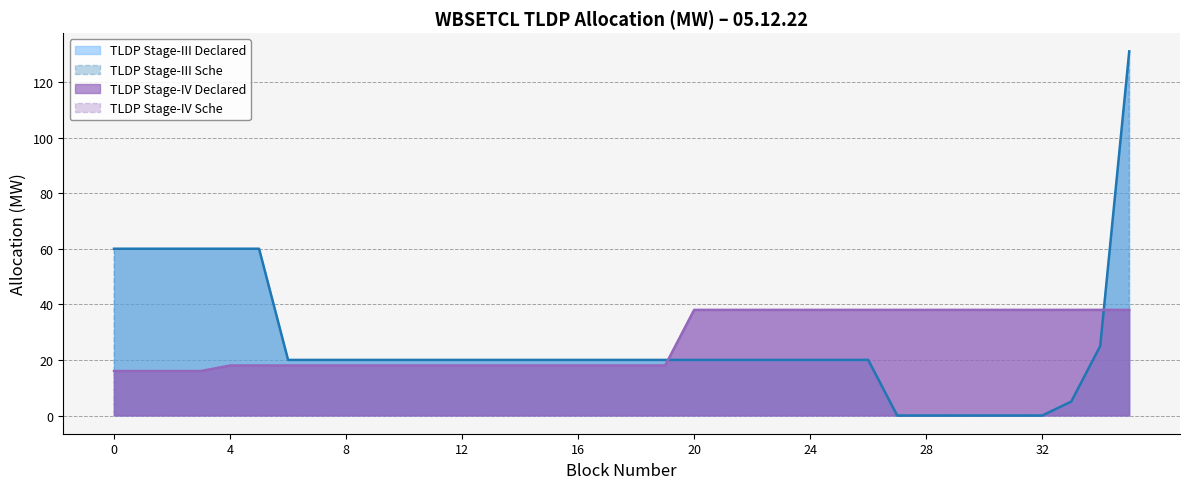

What is the spread (max minus min) of values at 19?

2